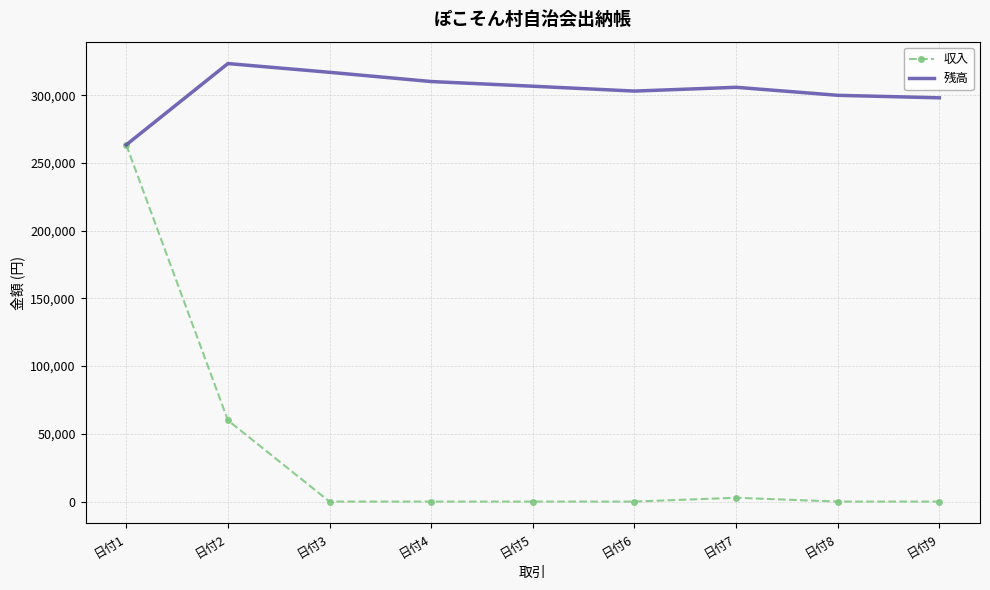

What is the difference between the maximum and second lowest values in the 収入 series?

263420